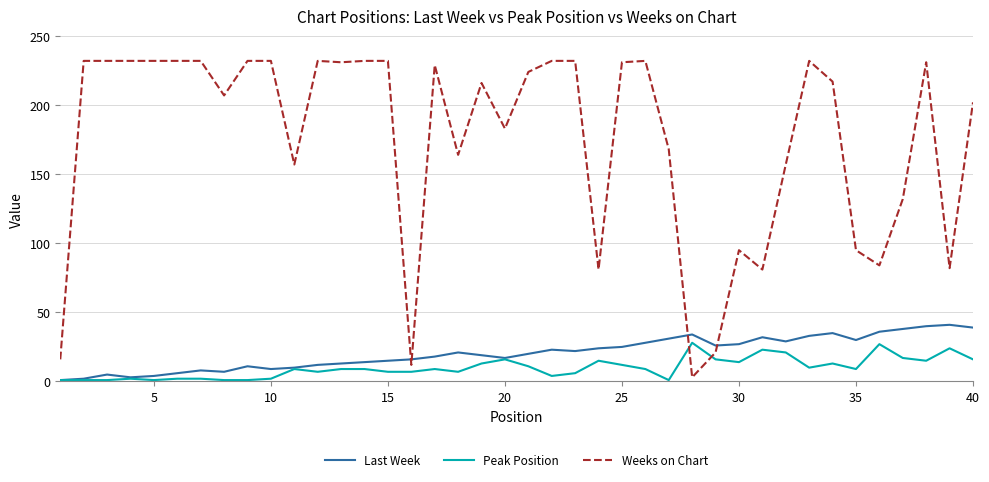

Which series has the widest spread of values?

Weeks on Chart